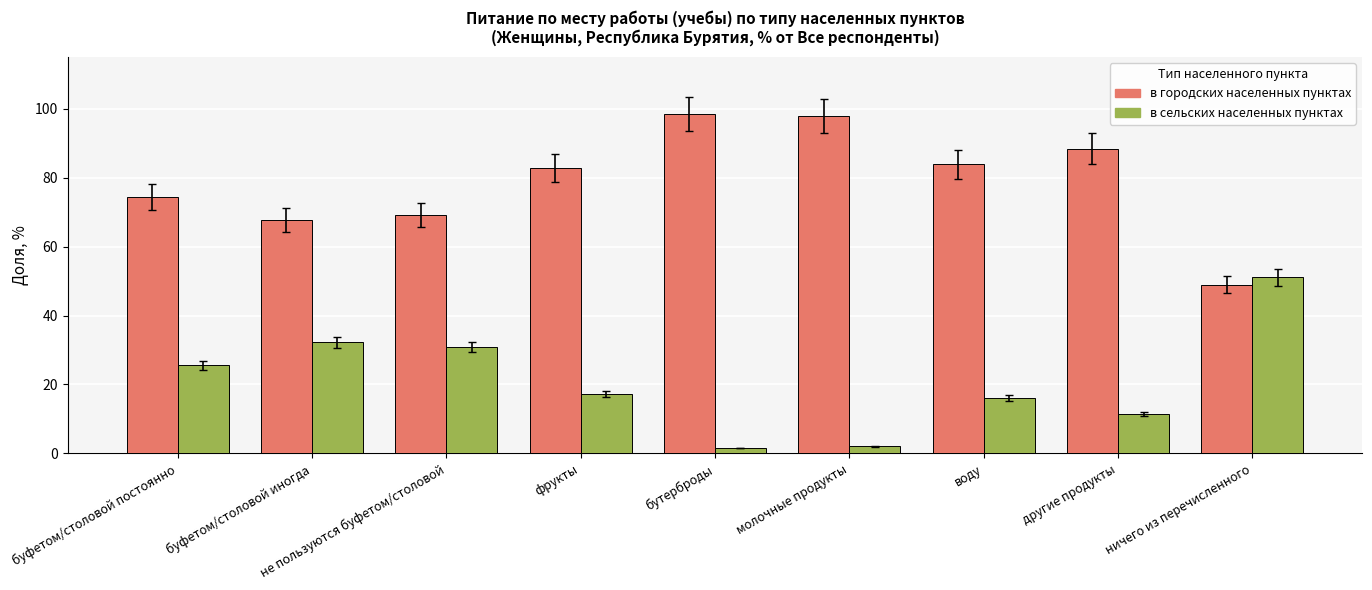

Rank the series by their average value, from highest to lowest.

в городских населенных пунктах, в сельских населенных пунктах